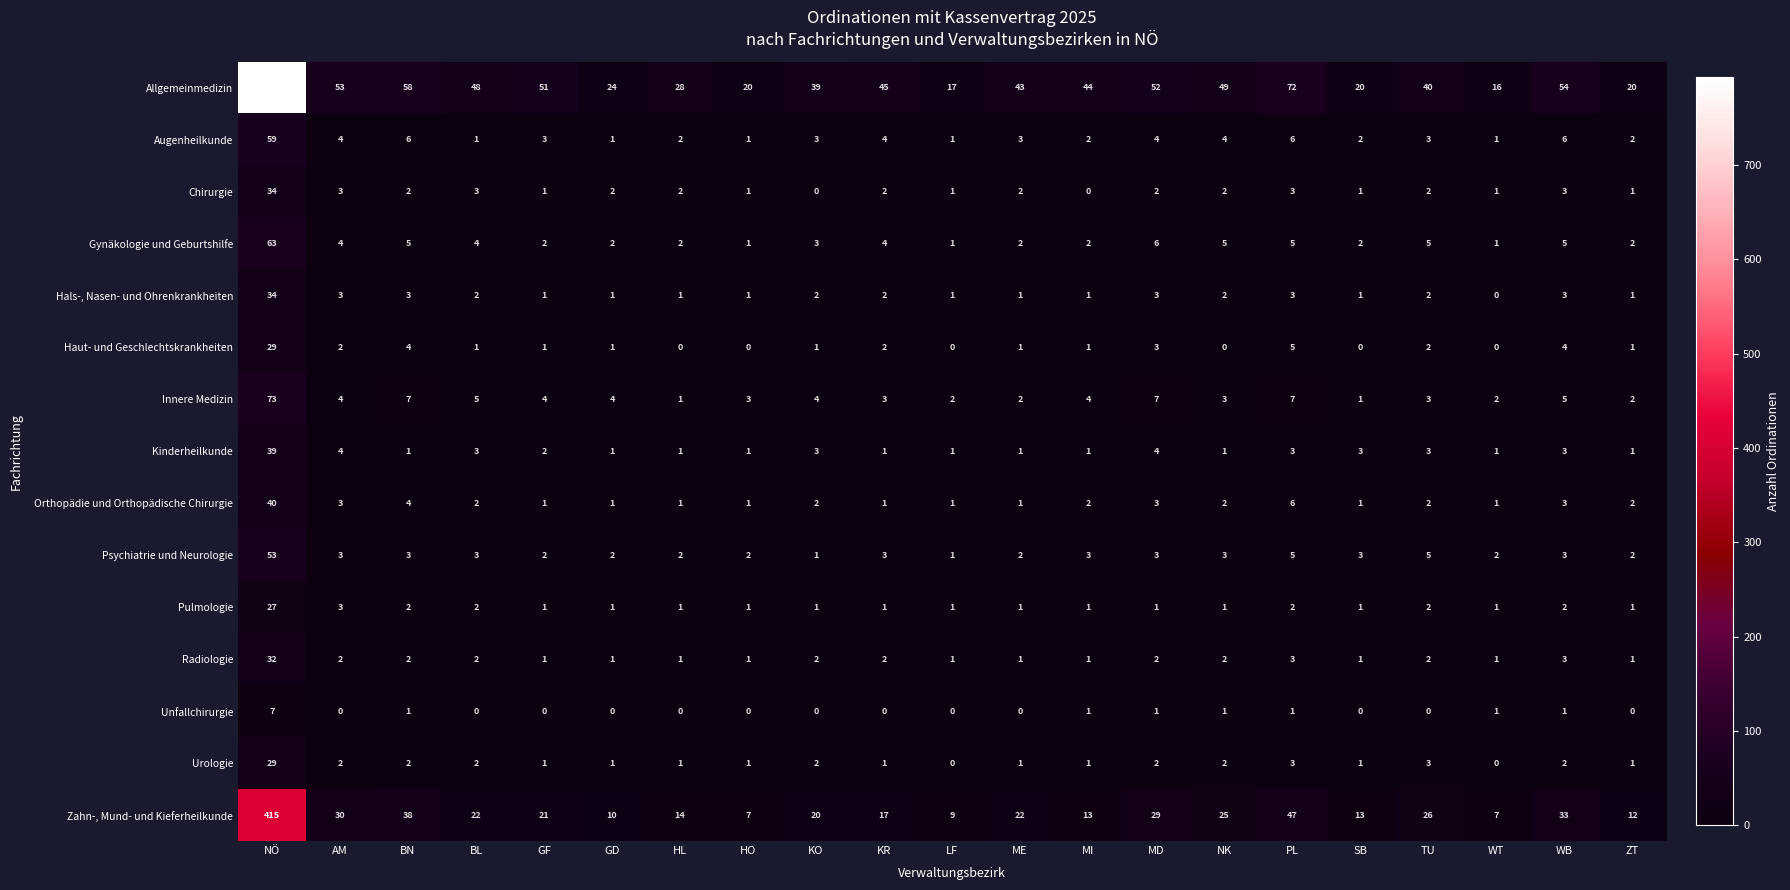

At how many categories does at least one series exceed 351?

1